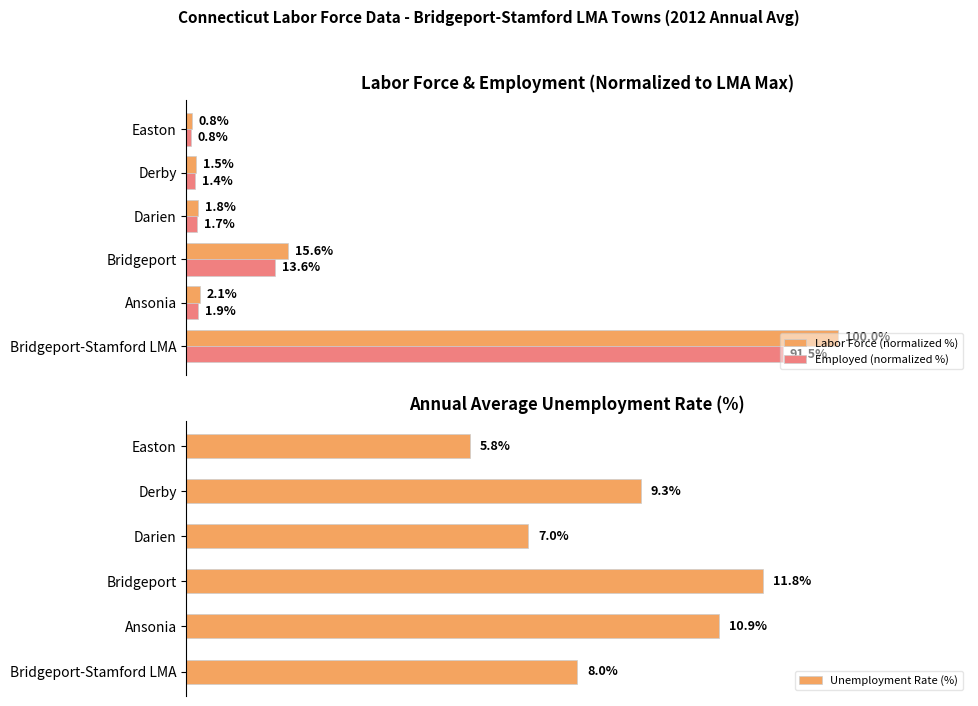

What is the difference between the maximum and second lowest values in the Labor Force (normalized %) series?

98.5